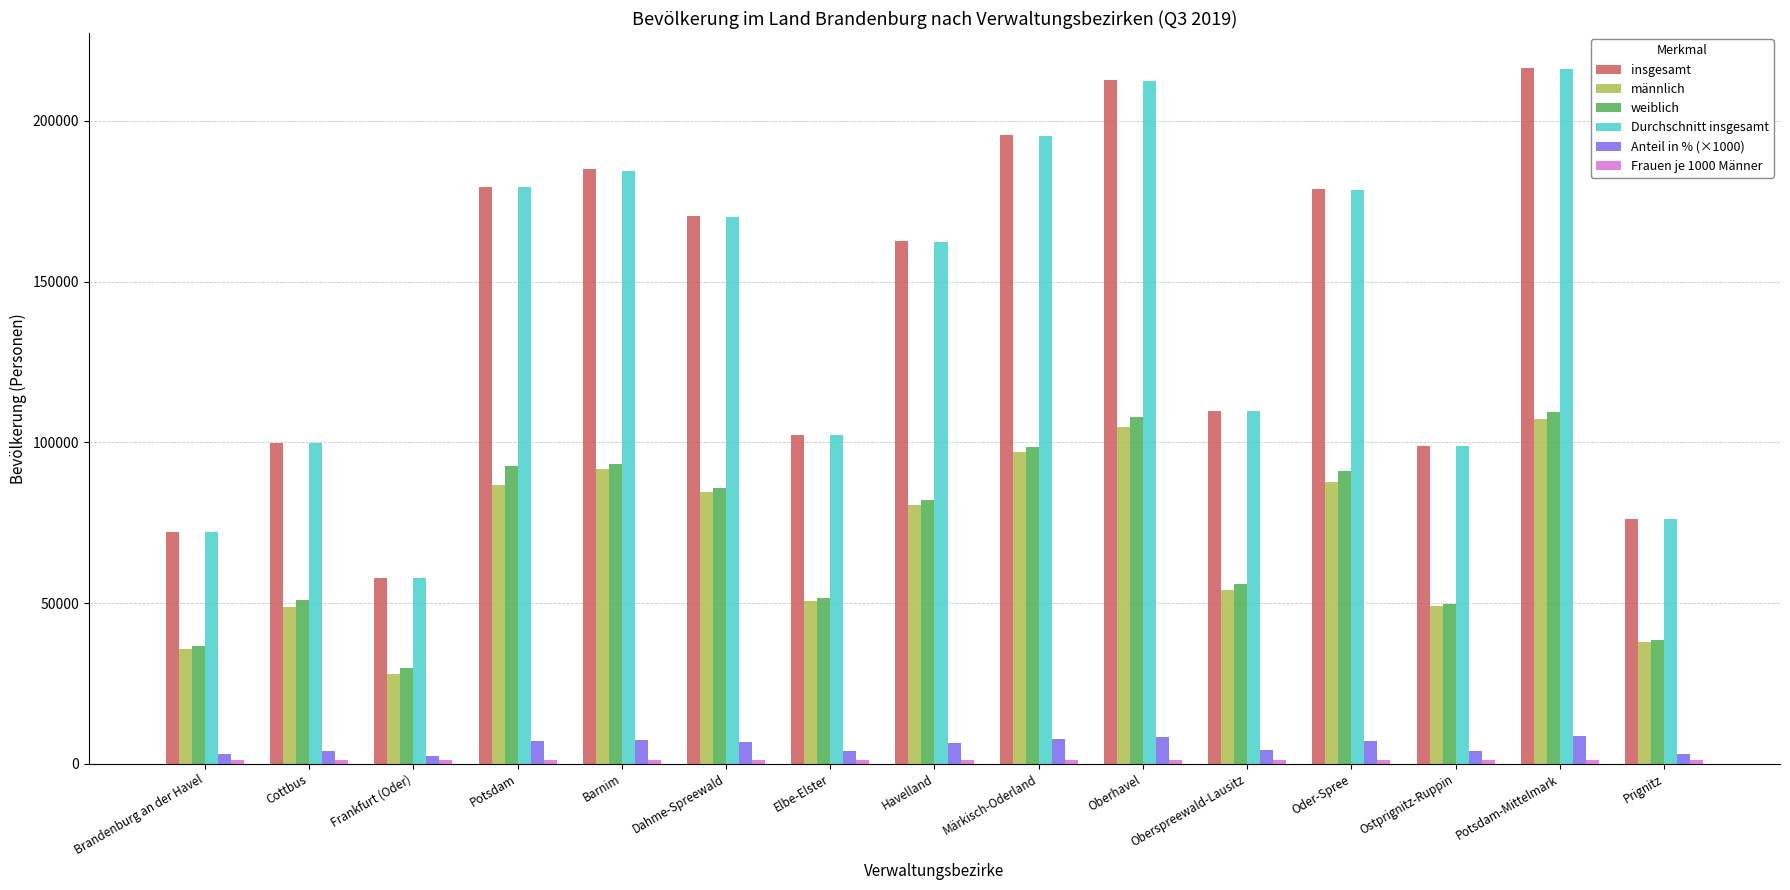

What is the difference between the maximum and second lowest values in the Anteil in % (×1000) series?

5700.0